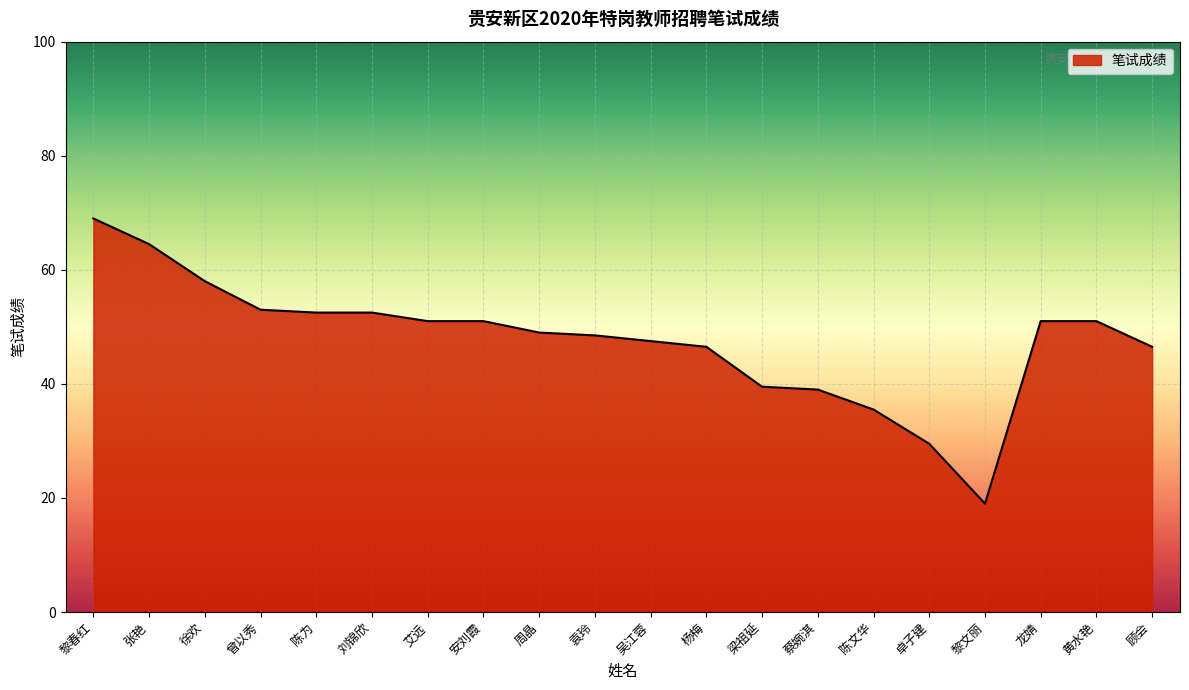

At which category does the chart reach its minimum across all series?

黎文丽